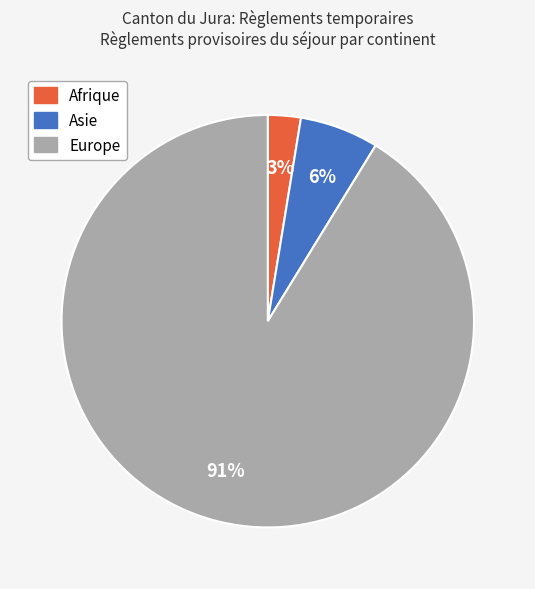

Is it true that Afrique is 3% of the pie?

True